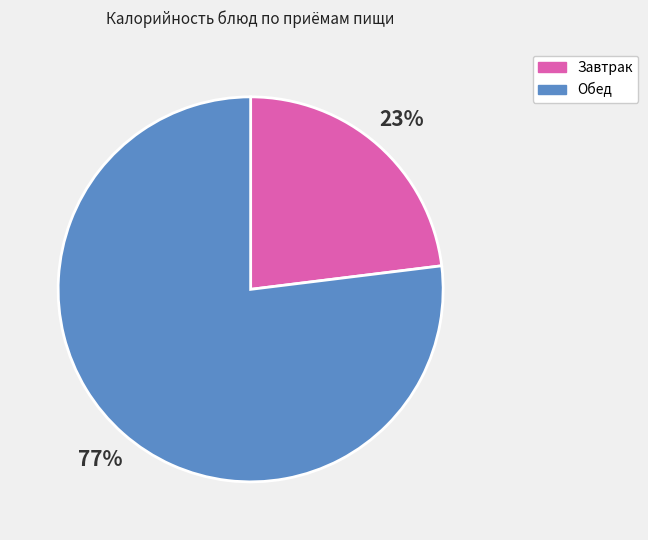

Is the sum of Обед and Завтрак greater than half?

Yes